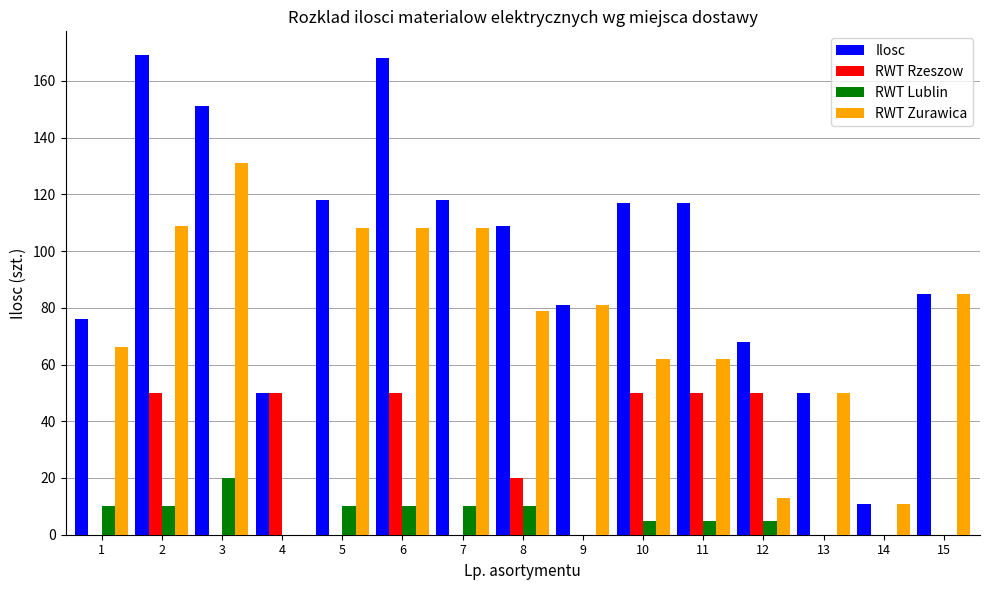

Between 2 and 5, which series saw the biggest shift?

Ilosc